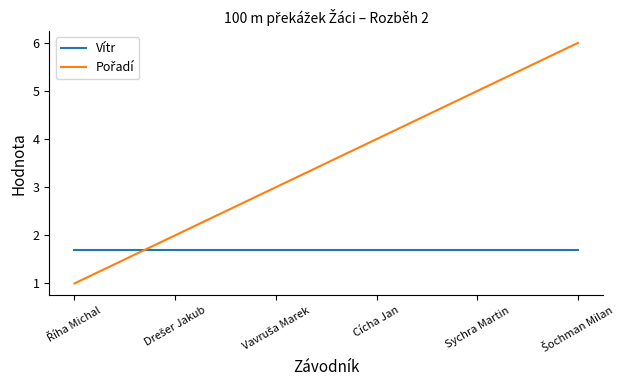

How many categories are shown in the chart?

6